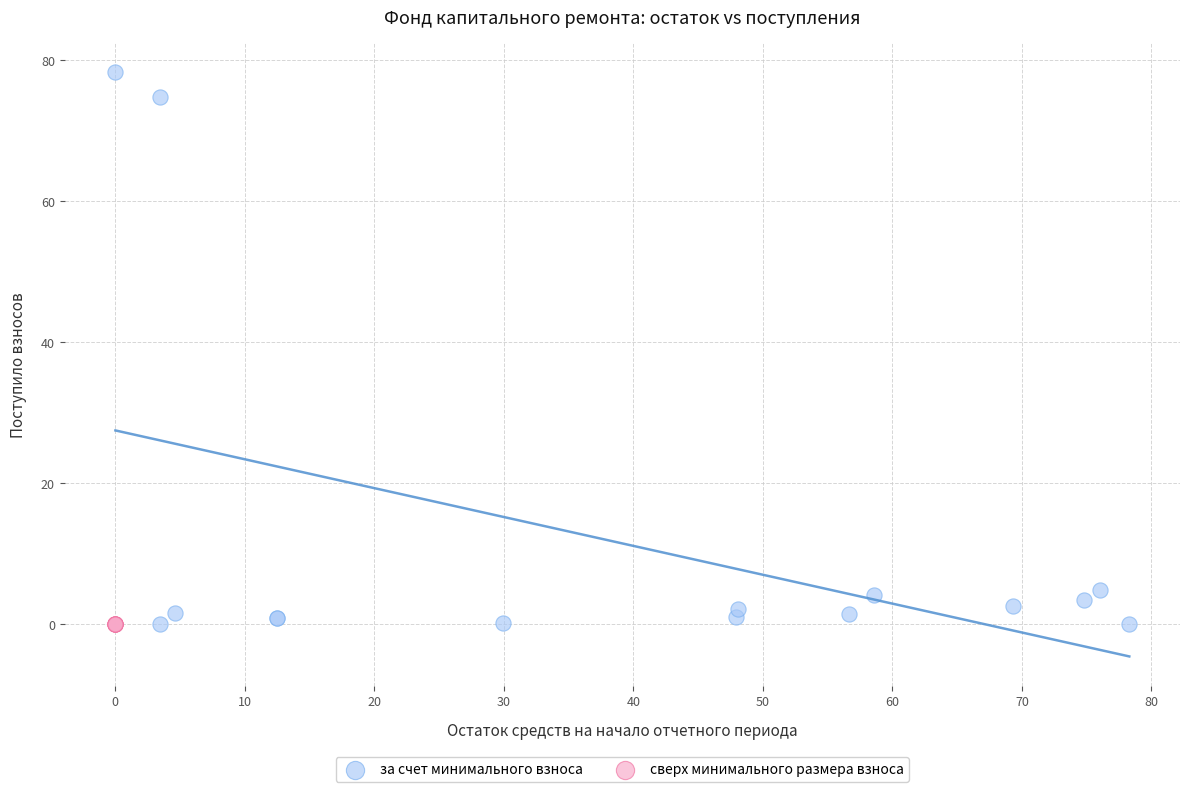

Which series contains the highest Y value?

за счет минимального взноса